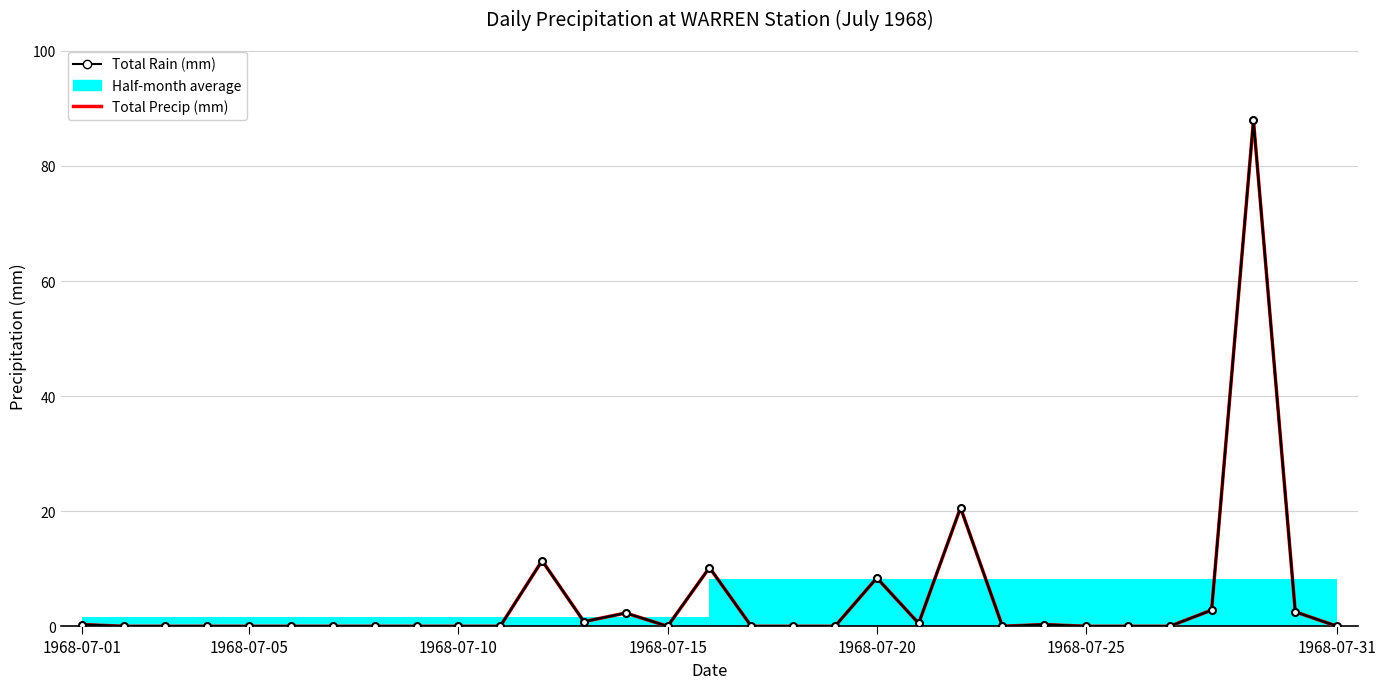

At which category does the chart reach its minimum across all series?

1968-07-05